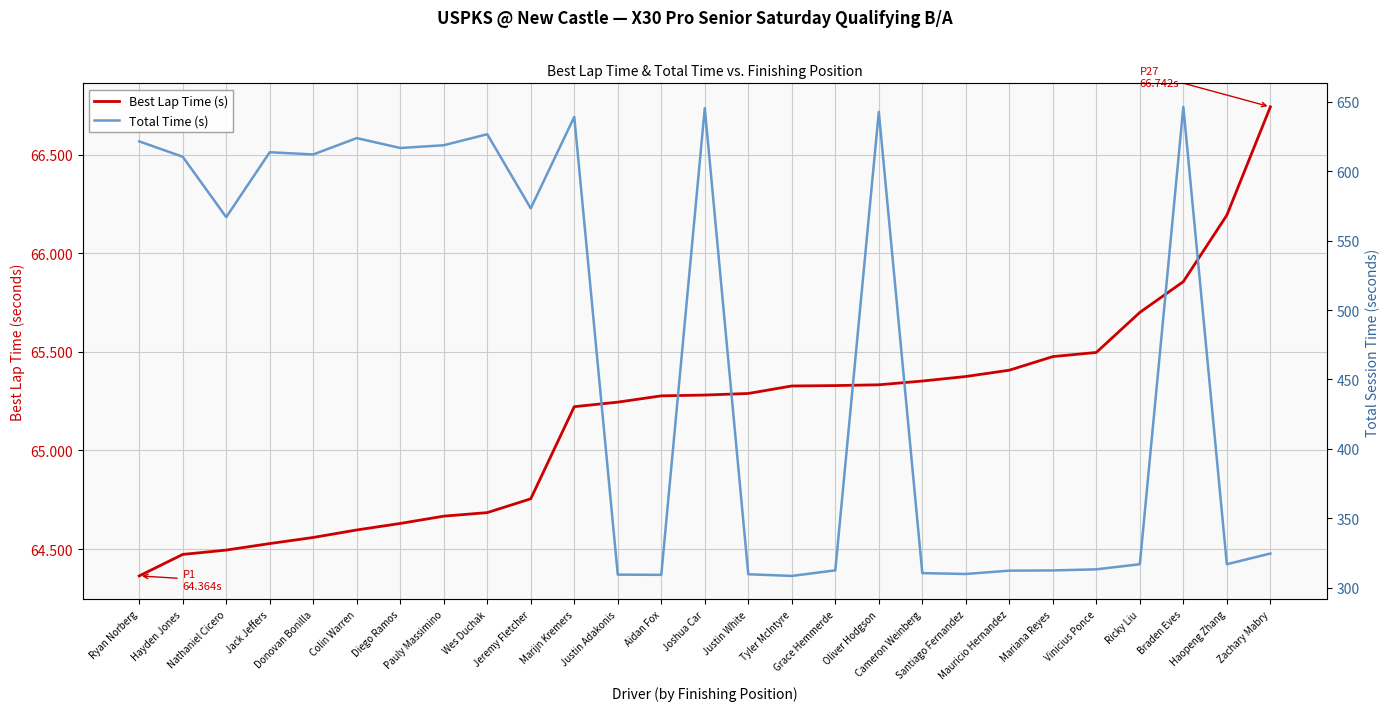

Reading left to right, what are all the values shown in this chart?

Best Lap Time (s): Ryan Norberg=64.4	Hayden Jones=64.5	Nathaniel Cicero=64.5	Jack Jeffers=64.5	Donovan Bonilla=64.6	Colin Warren=64.6	Diego Ramos=64.6	Pauly Massimino=64.7	Wes Duchak=64.7	Jeremy Fletcher=64.8	Marijn Kremers=65.2	Justin Adakonis=65.2	Aidan Fox=65.3	Joshua Car=65.3	Justin White=65.3	Tyler McIntyre=65.3	Grace Hemmerde=65.3	Oliver Hodgson=65.3	Cameron Weinberg=65.4	Santiago Fernandez=65.4	Mauricio Hernandez=65.4	Mariana Reyes=65.5	Vinicius Ponce=65.5	Ricky Liu=65.7	Braden Eves=65.9	Haopeng Zhang=66.2	Zachary Mabry=66.7
Total Time (s): Ryan Norberg=621.5	Hayden Jones=610.4	Nathaniel Cicero=566.9	Jack Jeffers=613.7	Donovan Bonilla=612.1	Colin Warren=623.9	Diego Ramos=616.8	Pauly Massimino=618.7	Wes Duchak=626.7	Jeremy Fletcher=573.3	Marijn Kremers=639.2	Justin Adakonis=309.3	Aidan Fox=309.2	Joshua Car=645.5	Justin White=309.6	Tyler McIntyre=308.4	Grace Hemmerde=312.4	Oliver Hodgson=642.8	Cameron Weinberg=310.4	Santiago Fernandez=309.8	Mauricio Hernandez=312.2	Mariana Reyes=312.3	Vinicius Ponce=313.1	Ricky Liu=316.8	Braden Eves=646.4	Haopeng Zhang=316.8	Zachary Mabry=324.5